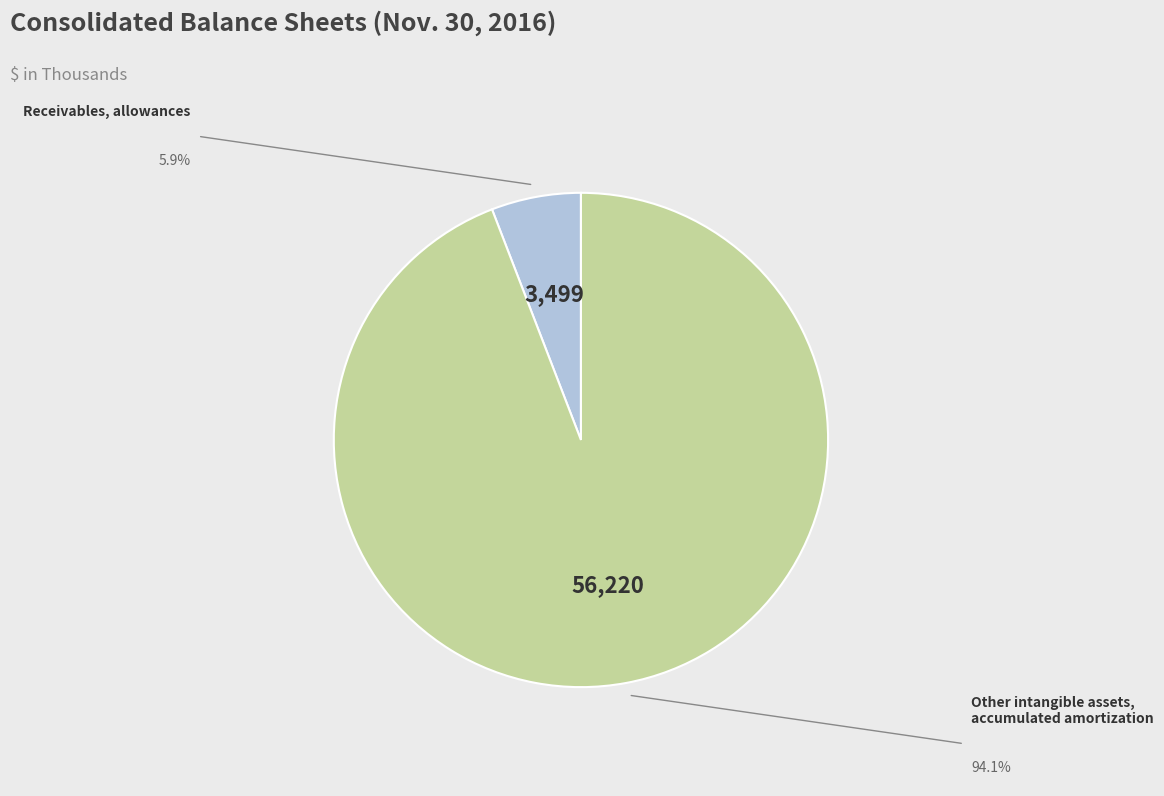

Count the number of slices in the pie.

2